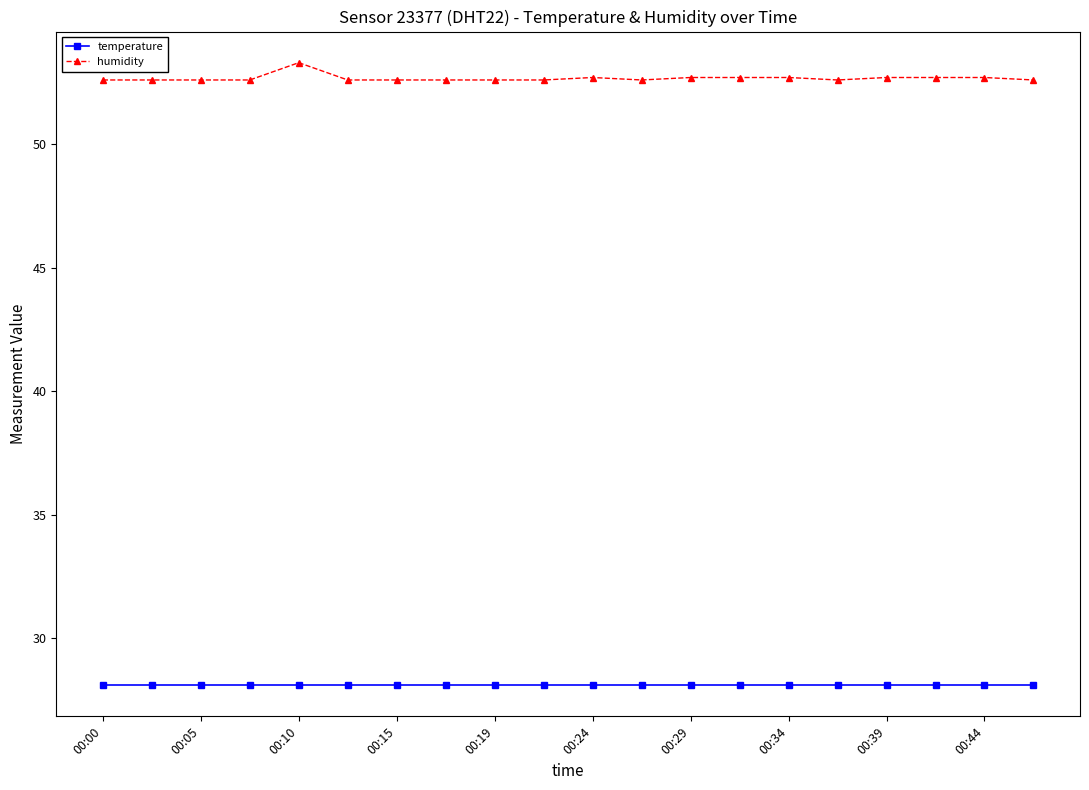

What is the greatest value displayed?

53.3